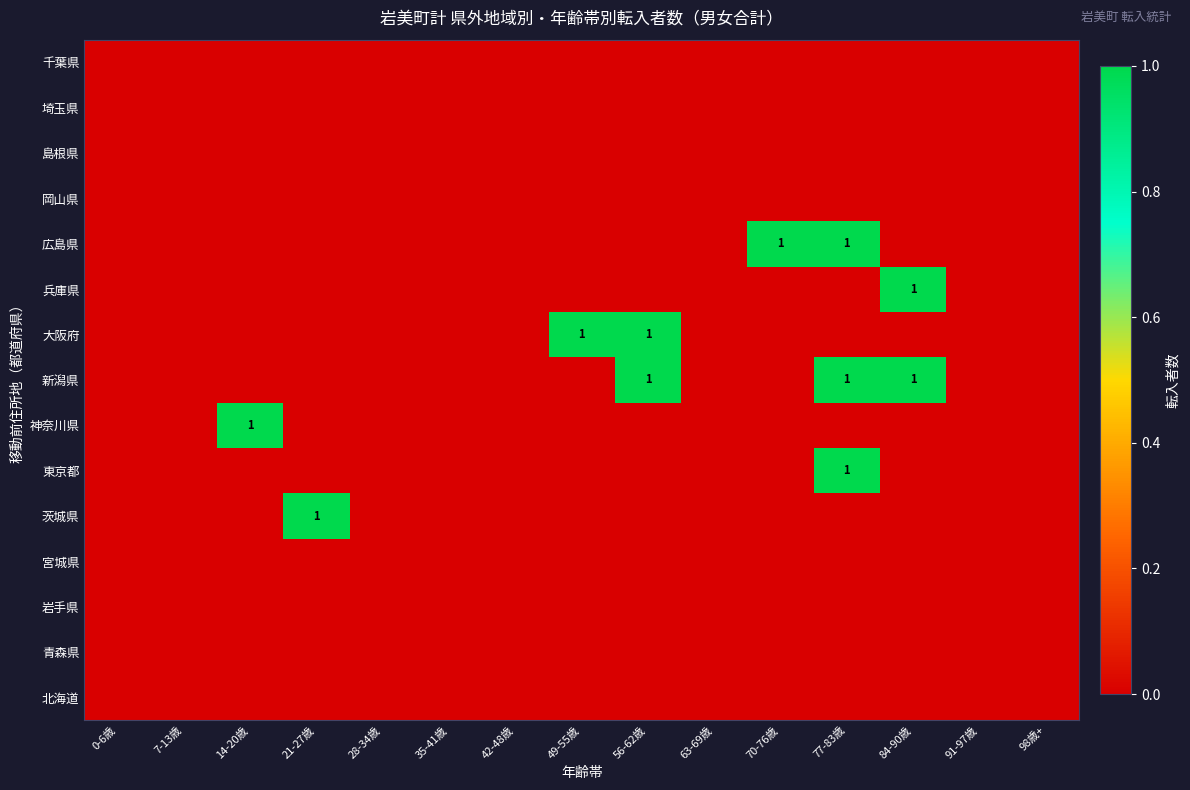

At how many categories does at least one series exceed 0?

7